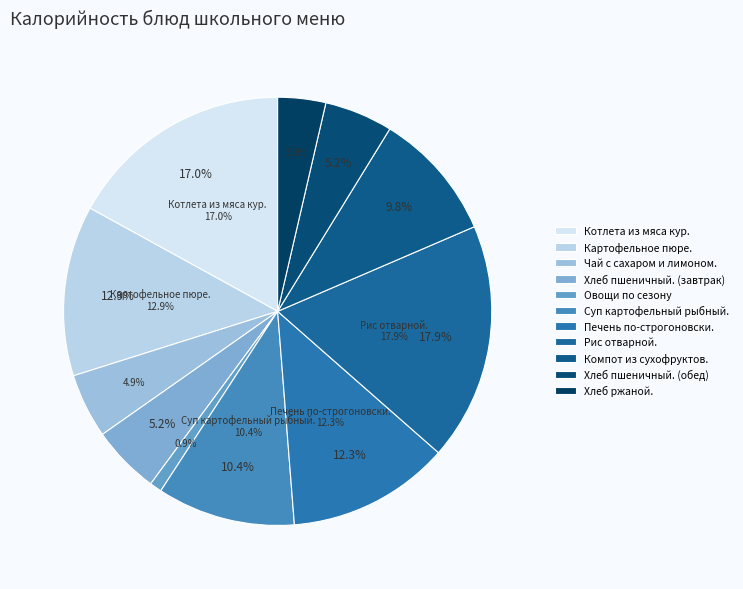

What is the total percentage of Овощи по сезону and Картофельное пюре.?

13.8%